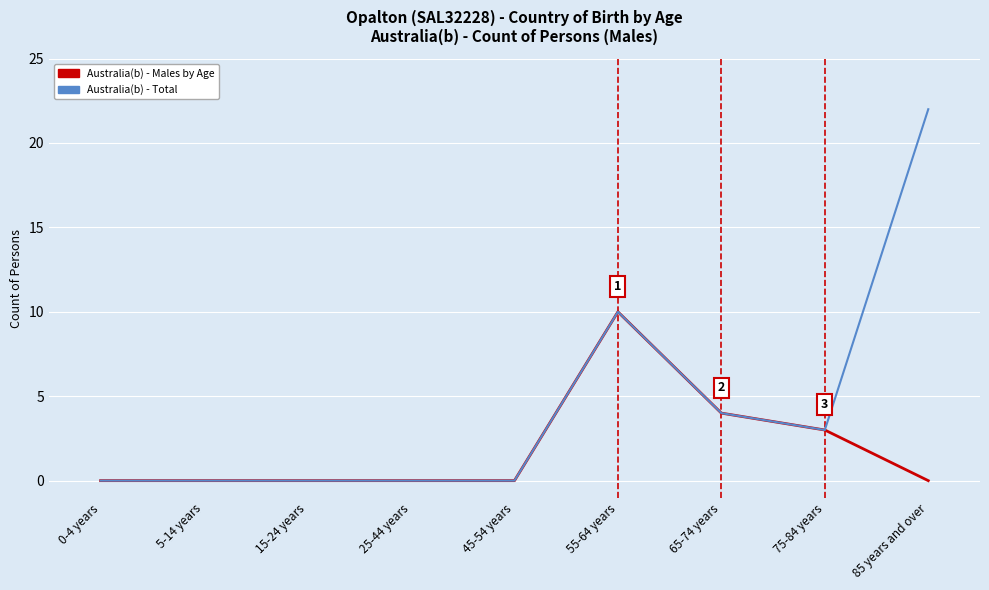

Reading left to right, what are all the values shown in this chart?

Australia(b) - Males by Age: 0-4 years=0	5-14 years=0	15-24 years=0	25-44 years=0	45-54 years=0	55-64 years=10	65-74 years=4	75-84 years=3	85 years and over=0
Australia(b) - Total: 0-4 years=0	5-14 years=0	15-24 years=0	25-44 years=0	45-54 years=0	55-64 years=10	65-74 years=4	75-84 years=3	85 years and over=22